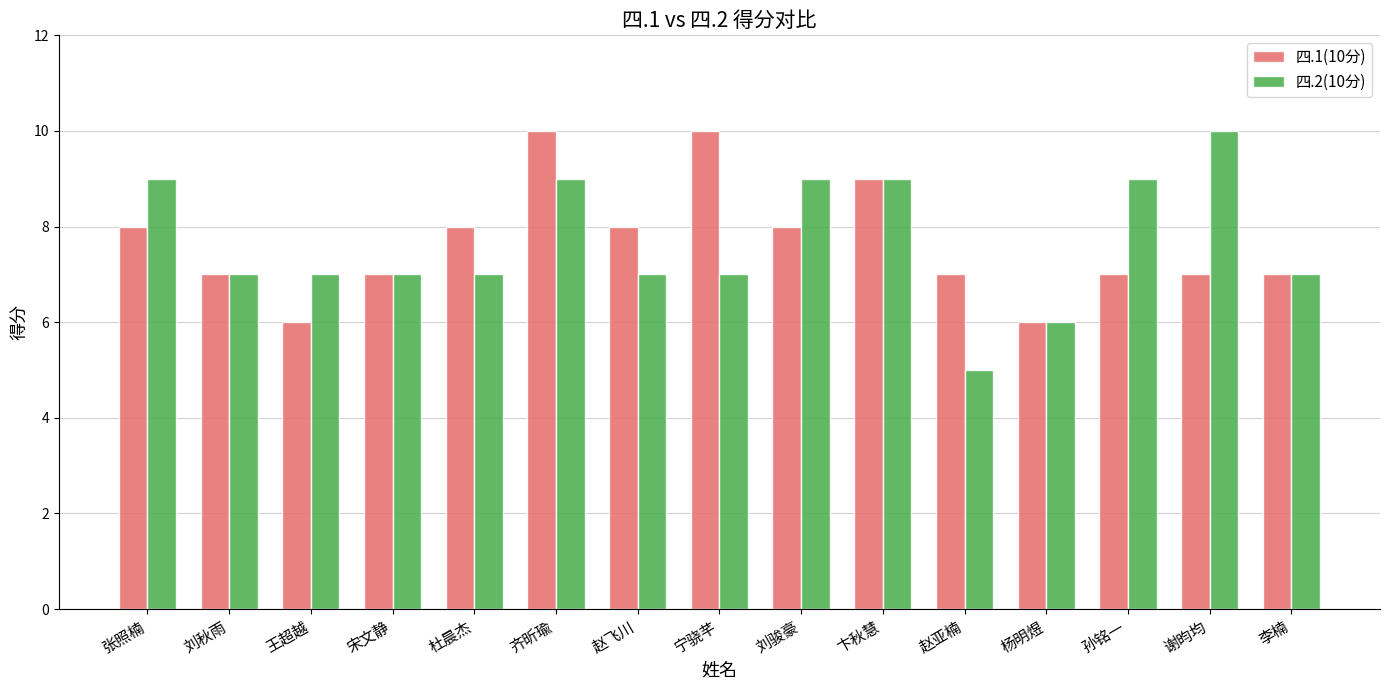

At which label does 四.2(10分) reach its peak?

谢昀均